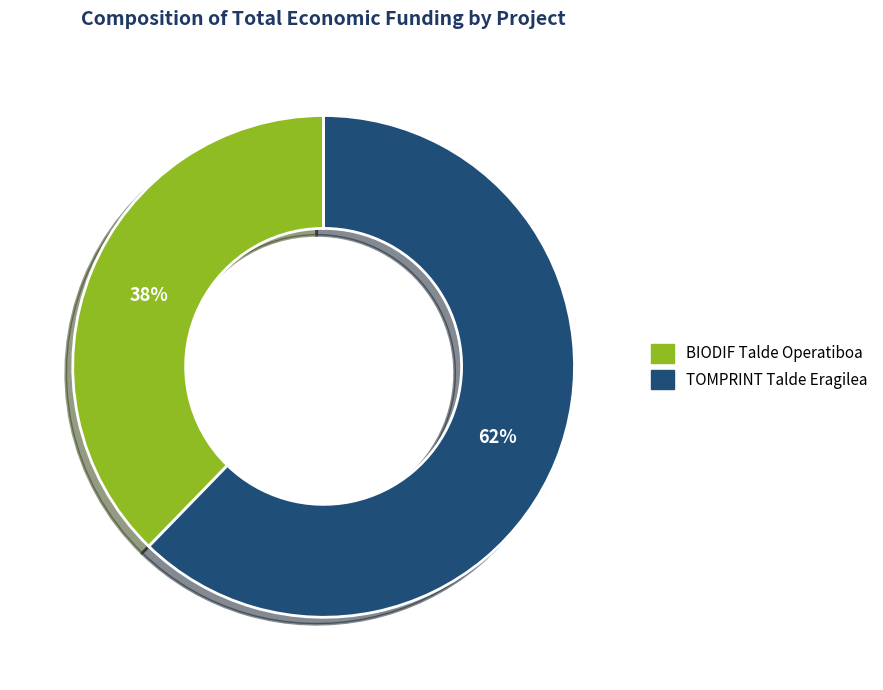

What percentage is the BIODIF Talde Operatiboa slice, to the nearest percent?

38%